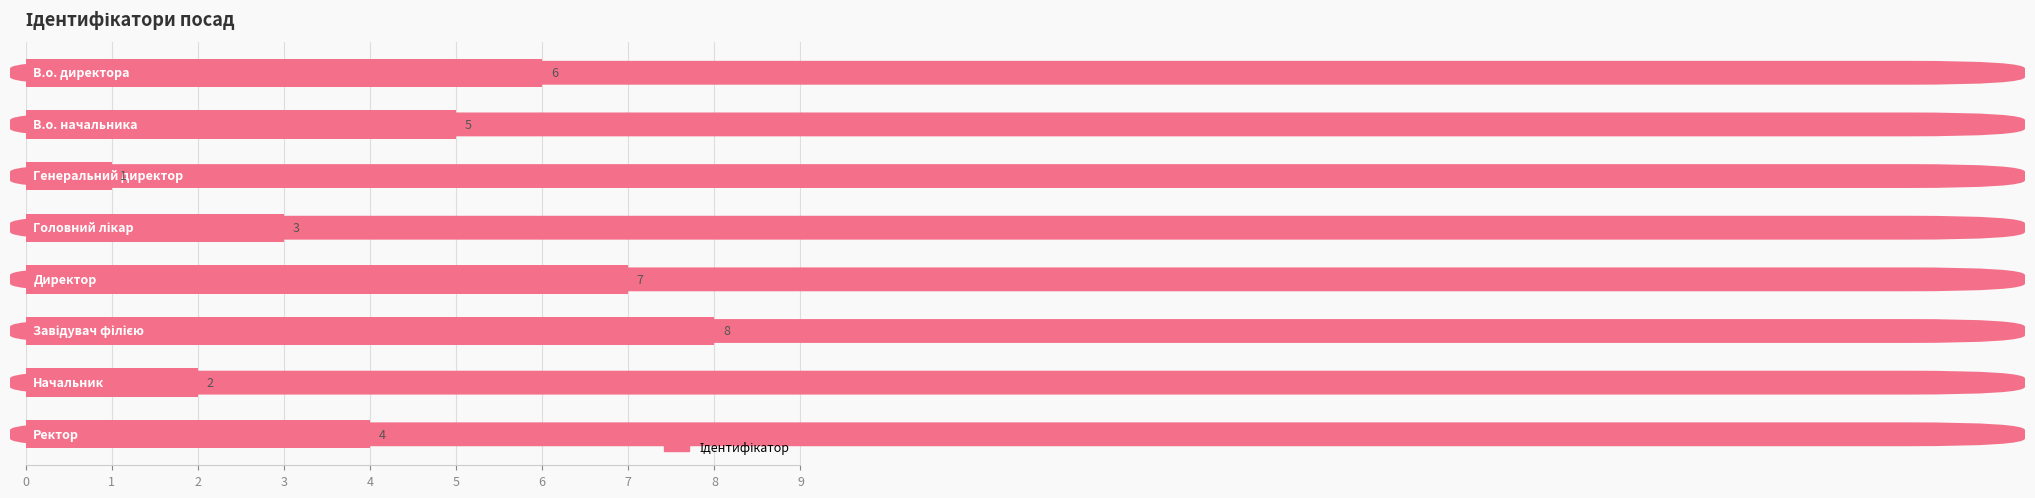

How many distinct data groups are displayed?

1